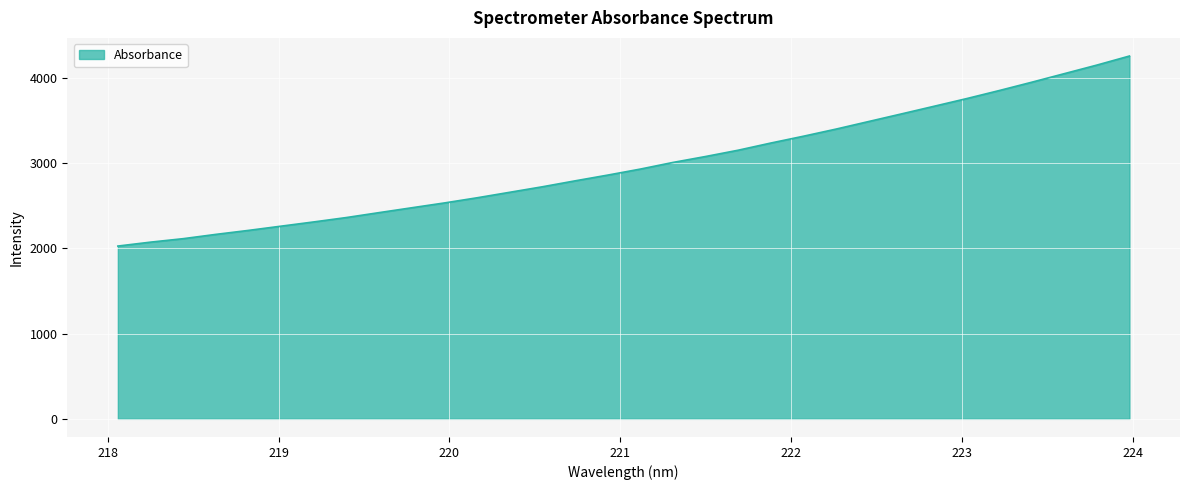

What is the difference between the maximum and minimum values?

2228.8